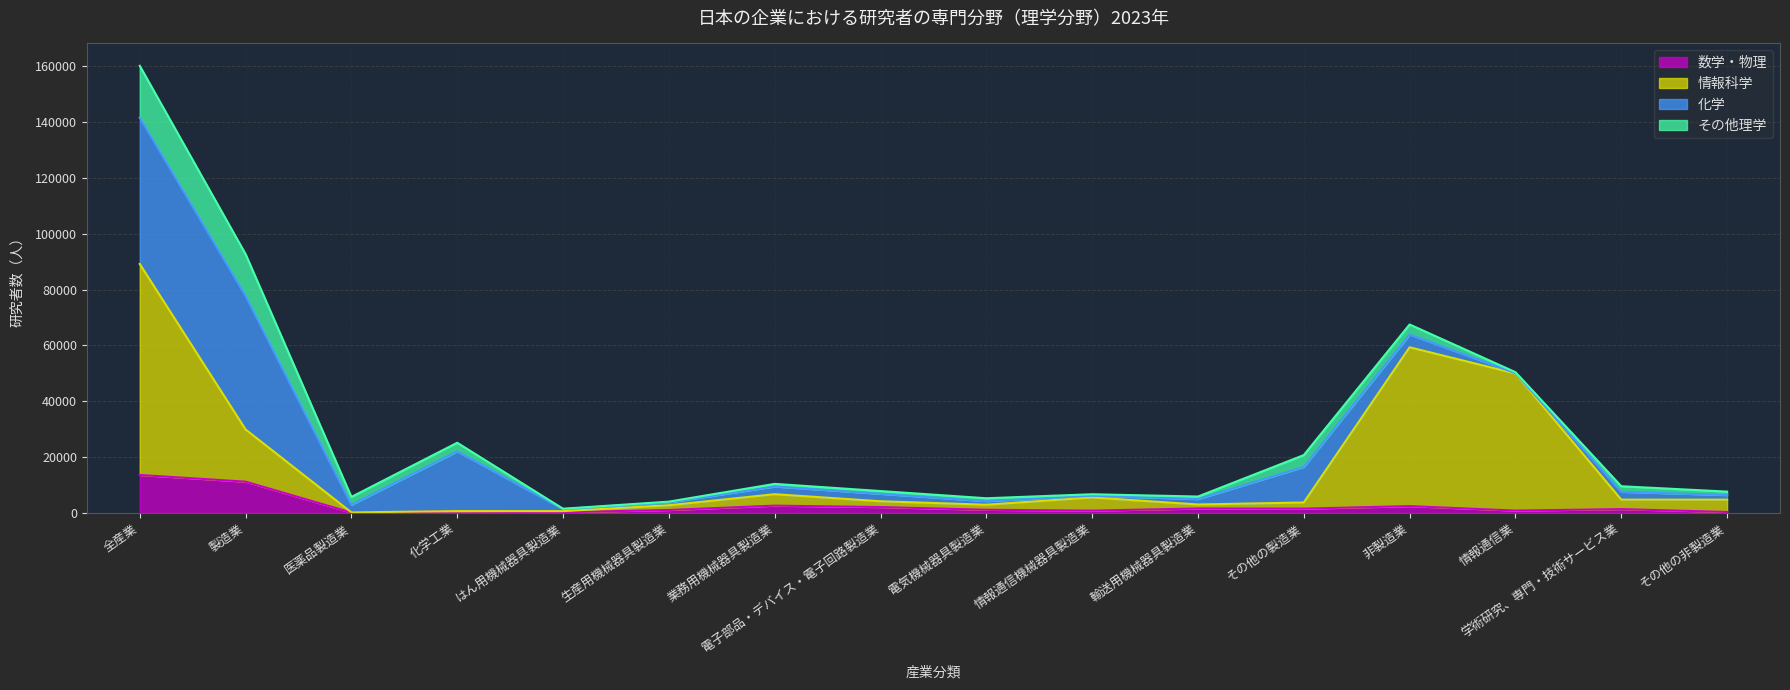

True or false: 情報科学 has a value of 5498 at 情報通信機械器具製造業.

True